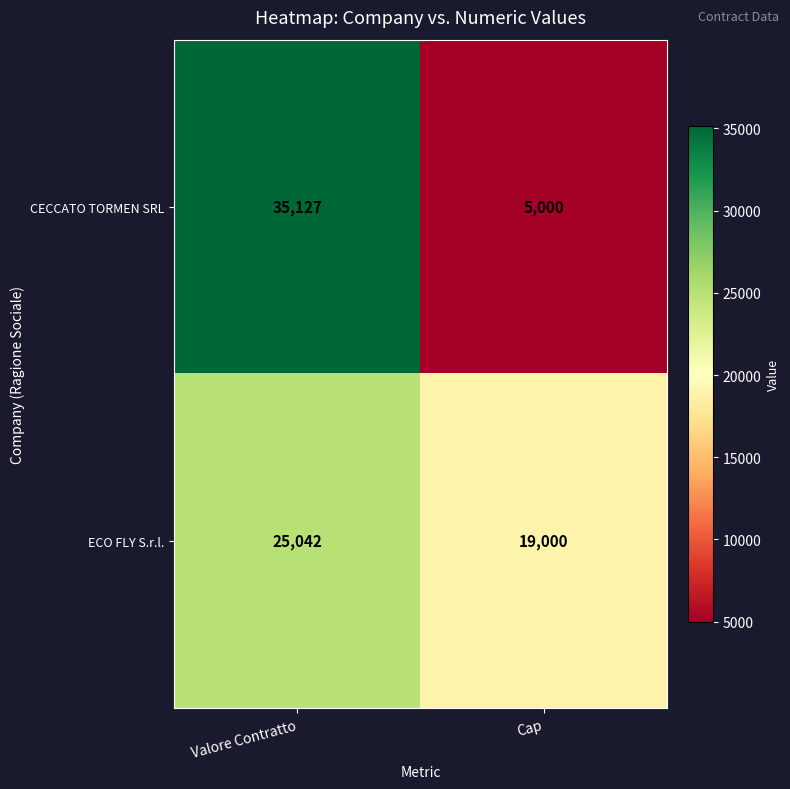

Which series has the widest spread of values?

CECCATO TORMEN SRL